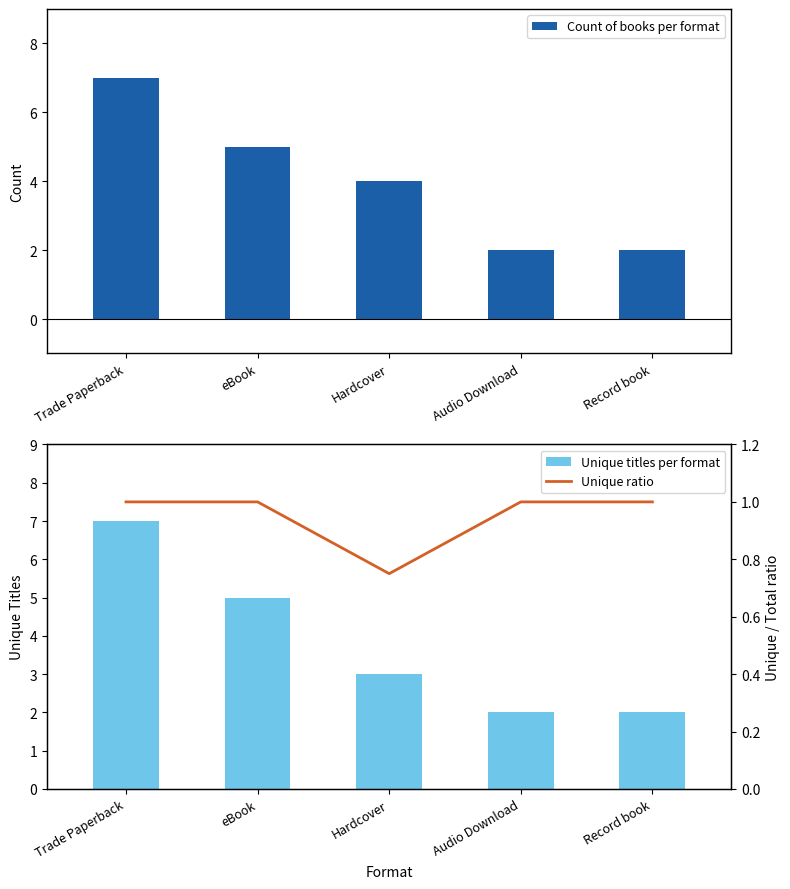

Which series has the largest total across all categories?

Count of books per format